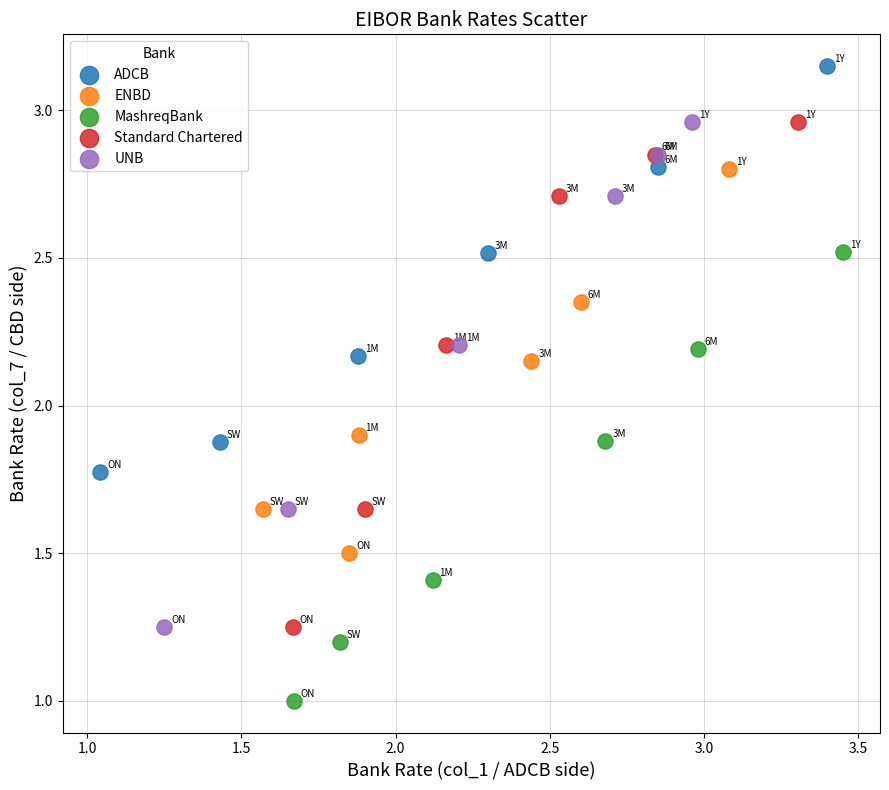

Which series contains the highest Y value?

ADCB